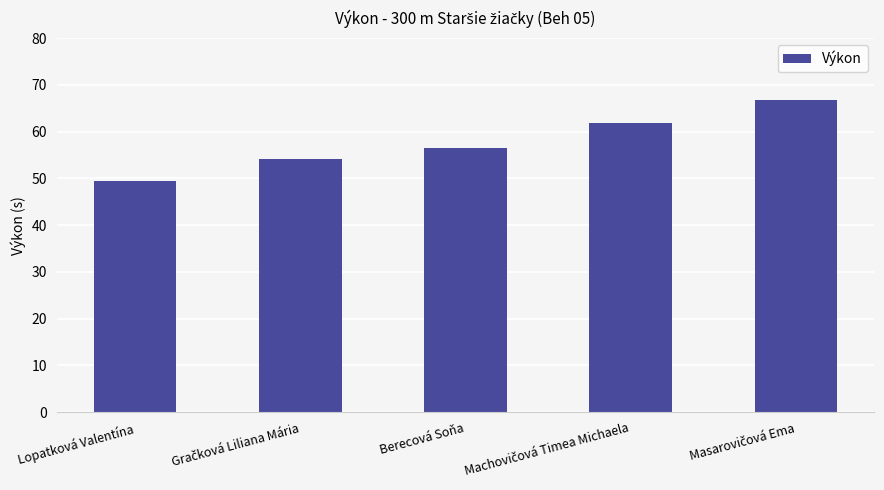

At which label is the value closest to 58?

Berecová Soňa